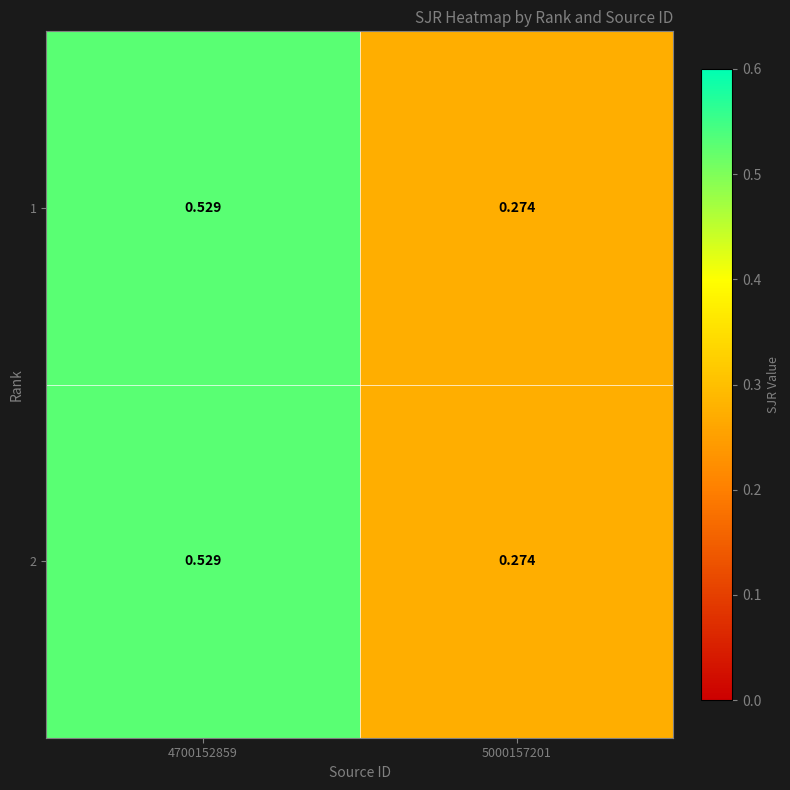

Is the value of 2 at 5000157201 greater than the value of 1 at 4700152859?

No